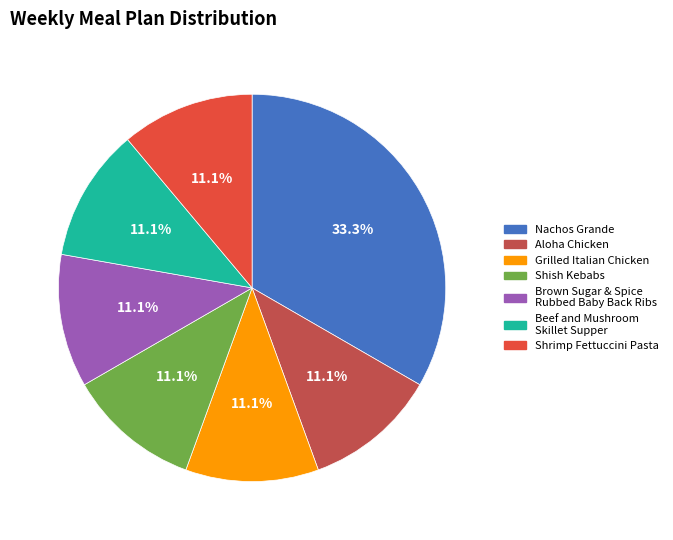

To the nearest percent, what is the average slice percentage?

14%